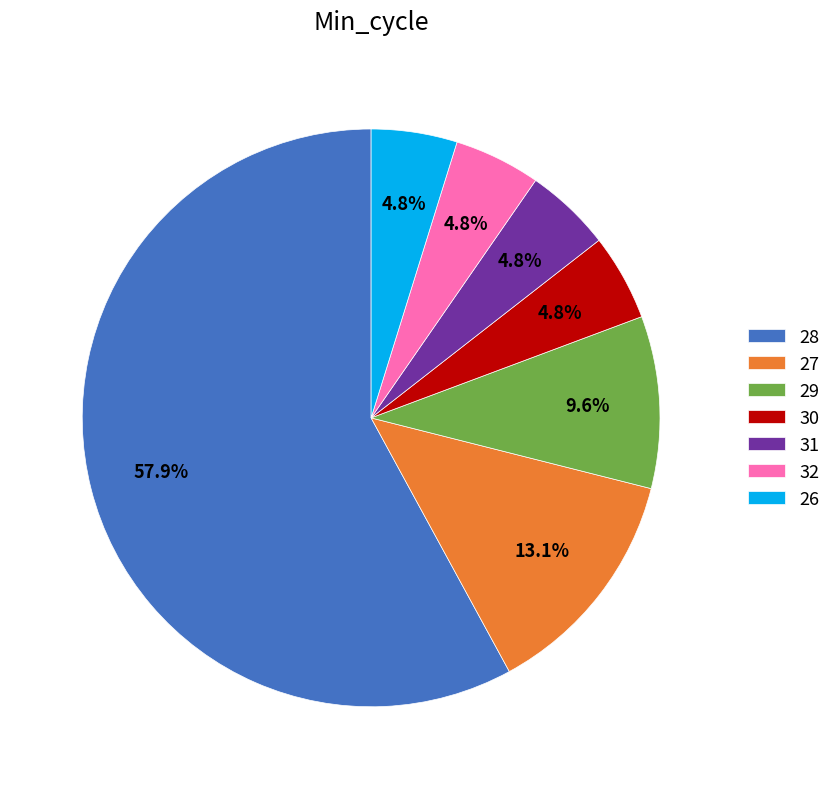

Which category has the biggest portion of the pie?

28